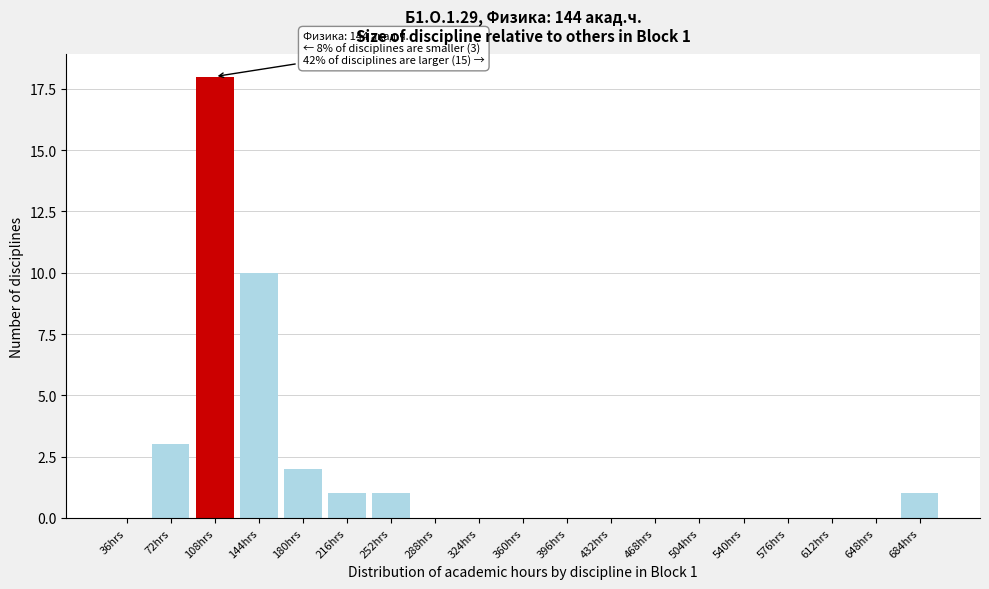

Reading right to left, extract all data points from this chart.

684hrs=1	648hrs=0	612hrs=0	576hrs=0	540hrs=0	504hrs=0	468hrs=0	432hrs=0	396hrs=0	360hrs=0	324hrs=0	288hrs=0	252hrs=1	216hrs=1	180hrs=2	144hrs=10	108hrs=18	72hrs=3	36hrs=0